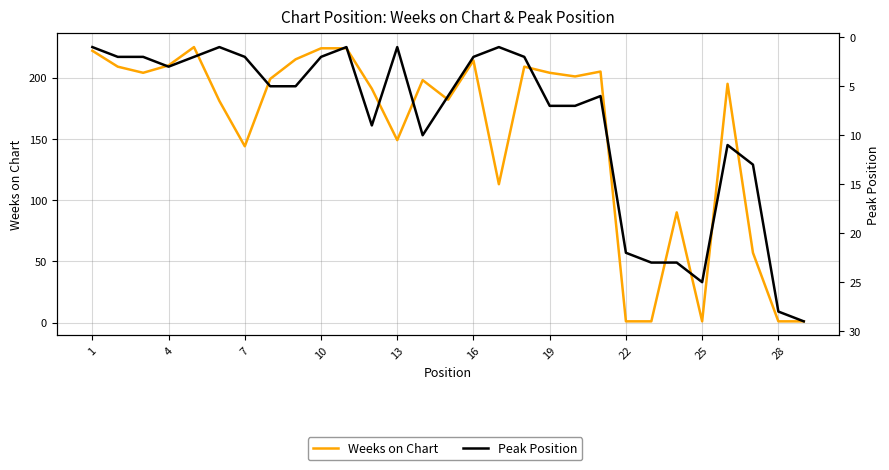

Where does the Weeks on Chart series first go above 198?

1